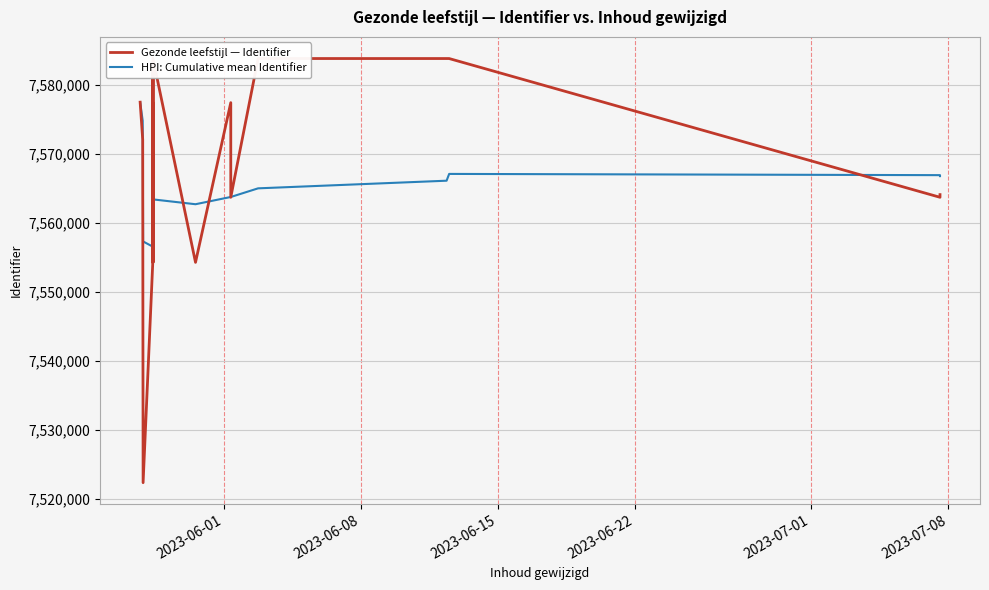

Which series has the largest total across all categories?

Gezonde leefstijl — Identifier